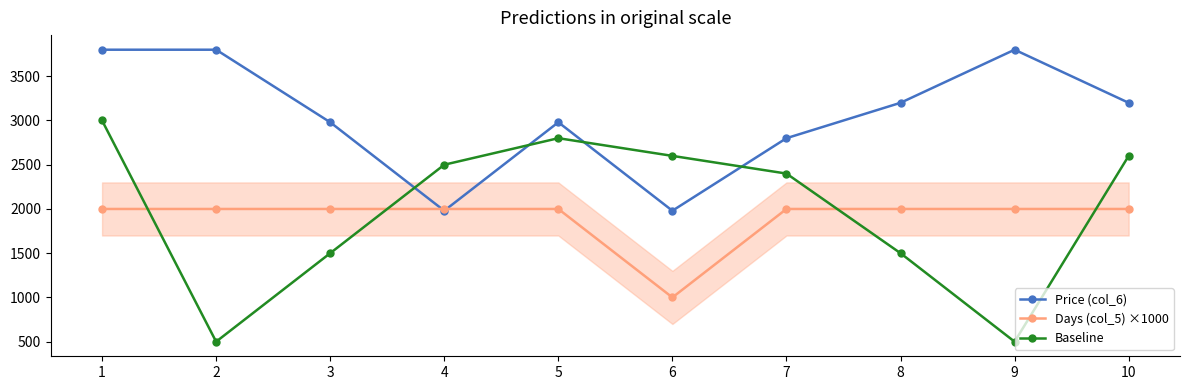

How many data points does each series have?

10